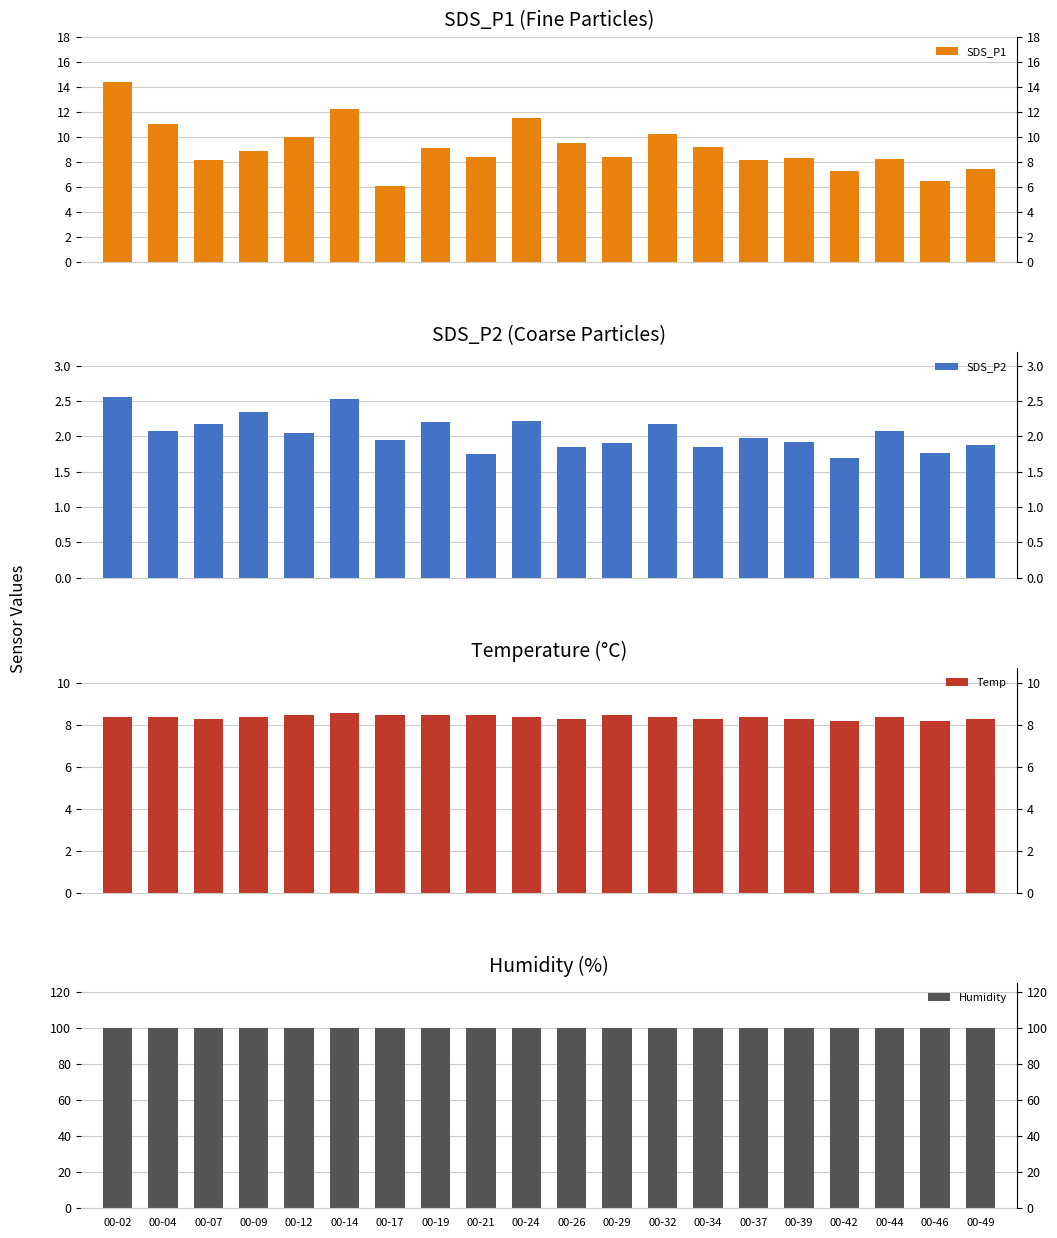

What is the difference between the second highest and minimum values in the SDS_P1 series?

6.2